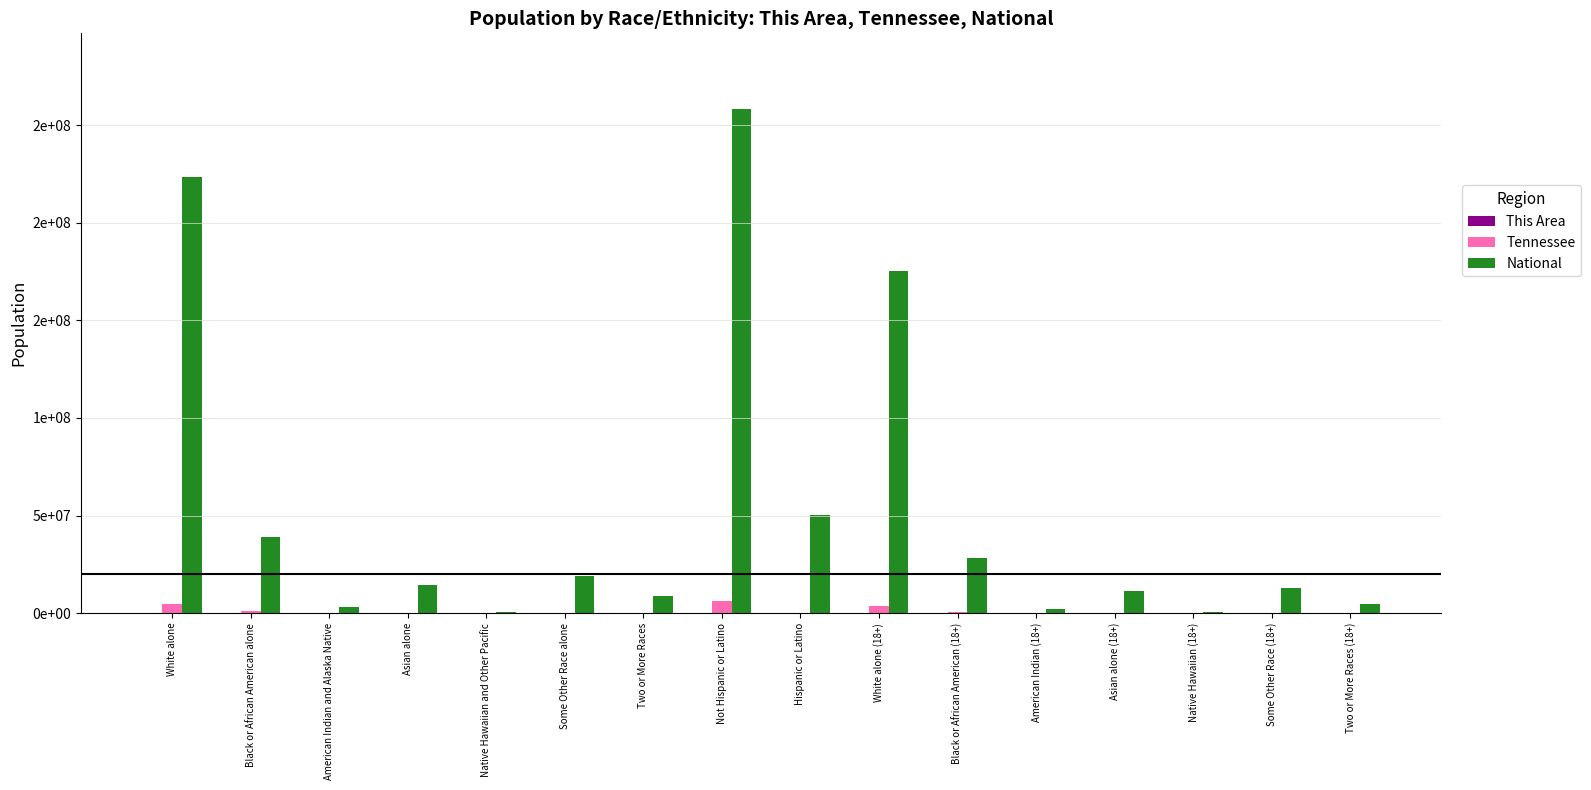

Reading left to right, list all the values displayed in this chart.

This Area: White alone=35650	Black or African American alone=1142	American Indian and Alaska Native=109	Asian alone=190	Native Hawaiian and Other Pacific=13	Some Other Race alone=2081	Two or More Races=654	Not Hispanic or Latino=36615	Hispanic or Latino=3224	White alone (18+)=27513	Black or African American (18+)=882	American Indian (18+)=88	Asian alone (18+)=137	Native Hawaiian (18+)=11	Some Other Race (18+)=1236	Two or More Races (18+)=273
Tennessee: White alone=4921948	Black or African American alone=1057315	American Indian and Alaska Native=19994	Asian alone=91242	Native Hawaiian and Other Pacific=3642	Some Other Race alone=141955	Two or More Races=110009	Not Hispanic or Latino=6056046	Hispanic or Latino=290059	White alone (18+)=3864797	Black or African American (18+)=755492	American Indian (18+)=15355	Asian alone (18+)=67894	Native Hawaiian (18+)=2586	Some Other Race (18+)=90135	Two or More Races (18+)=53845
National: White alone=223553265	Black or African American alone=38929319	American Indian and Alaska Native=2932248	Asian alone=14674252	Native Hawaiian and Other Pacific=540013	Some Other Race alone=19107368	Two or More Races=9009073	Not Hispanic or Latino=258267944	Hispanic or Latino=50477594	White alone (18+)=175134916	Black or African American (18+)=28088003	American Indian (18+)=2043876	Asian alone (18+)=11422616	Native Hawaiian (18+)=382409	Some Other Race (18+)=12651574	Two or More Races (18+)=4840677